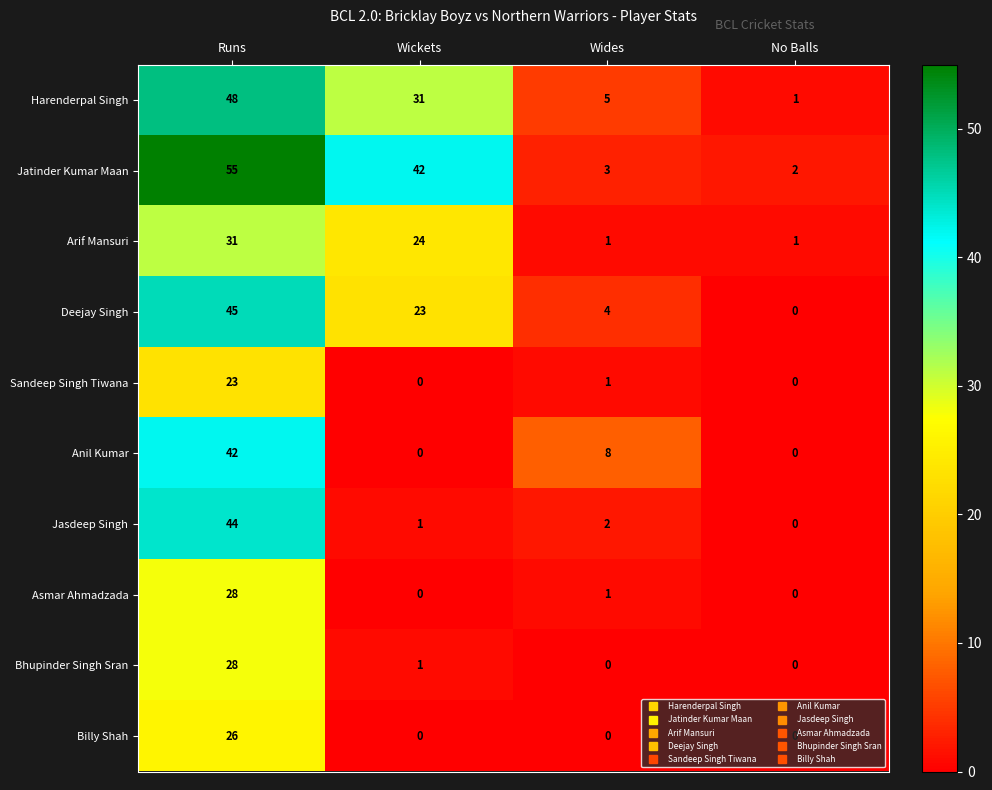

What is the difference between the highest and lowest values at Runs?

32